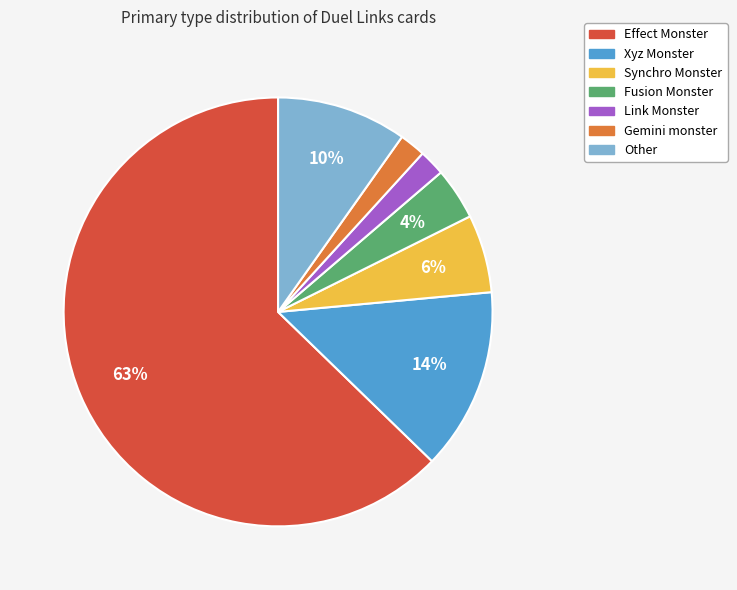

To the nearest percent, what is the combined percentage of Xyz Monster and Other?

24%